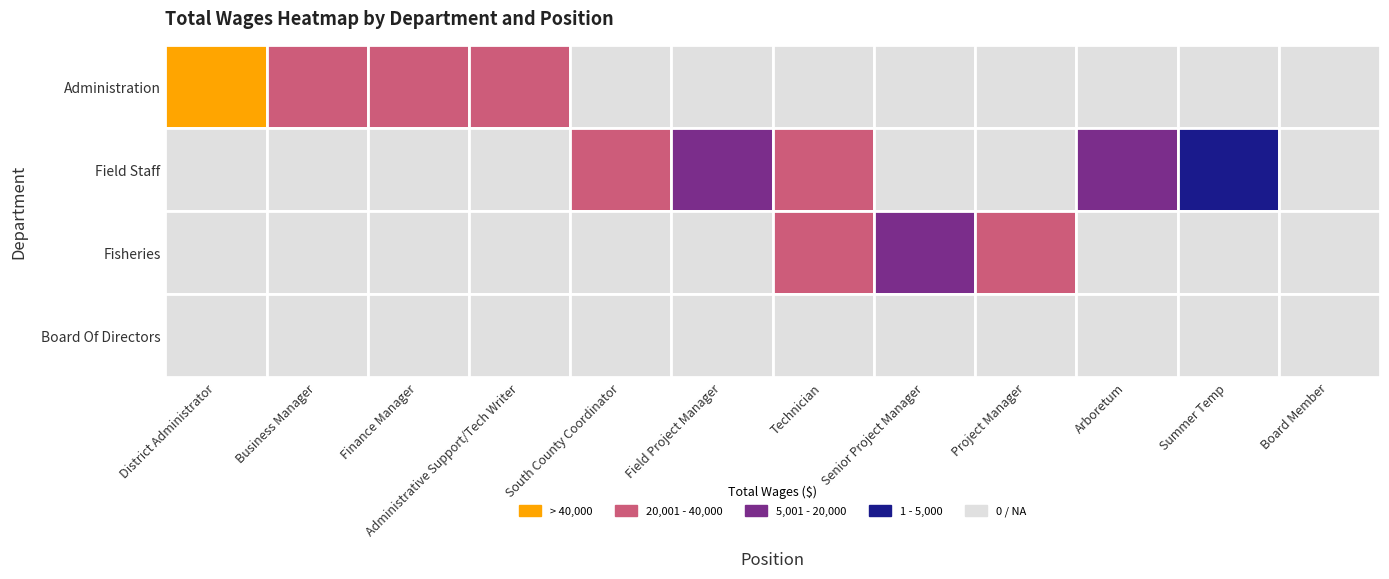

Reading right to left, extract all data points from this chart.

Administration: 0	0	0	0	0	0	0	0	26226	22607	36380	55562
Field Staff: 0	2719	7665	0	0	20118	15248	36813	0	0	0	0
Fisheries: 0	0	0	20455	14137	21888	0	0	0	0	0	0
Board Of Directors: 0	0	0	0	0	0	0	0	0	0	0	0